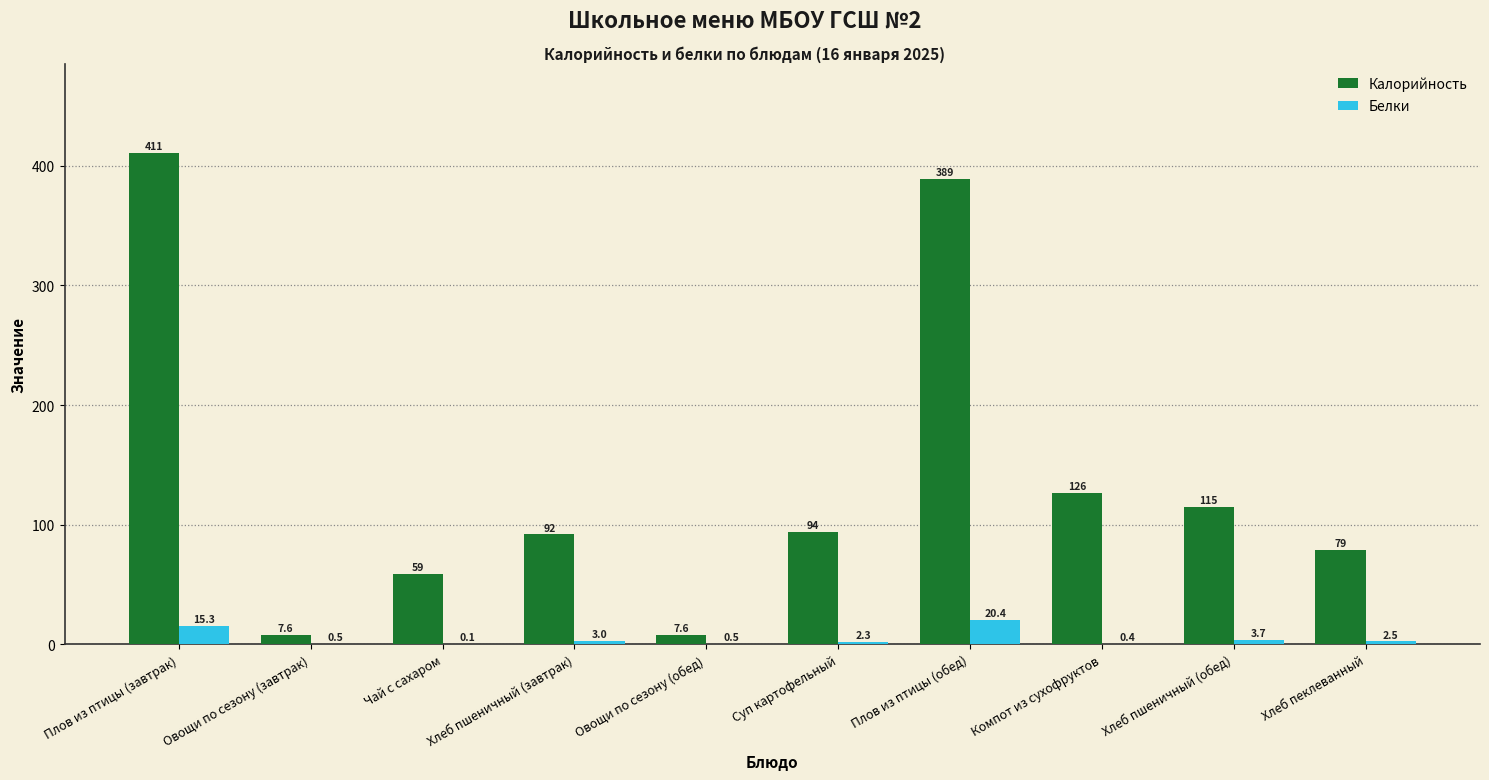

How many categories are shown in the chart?

10